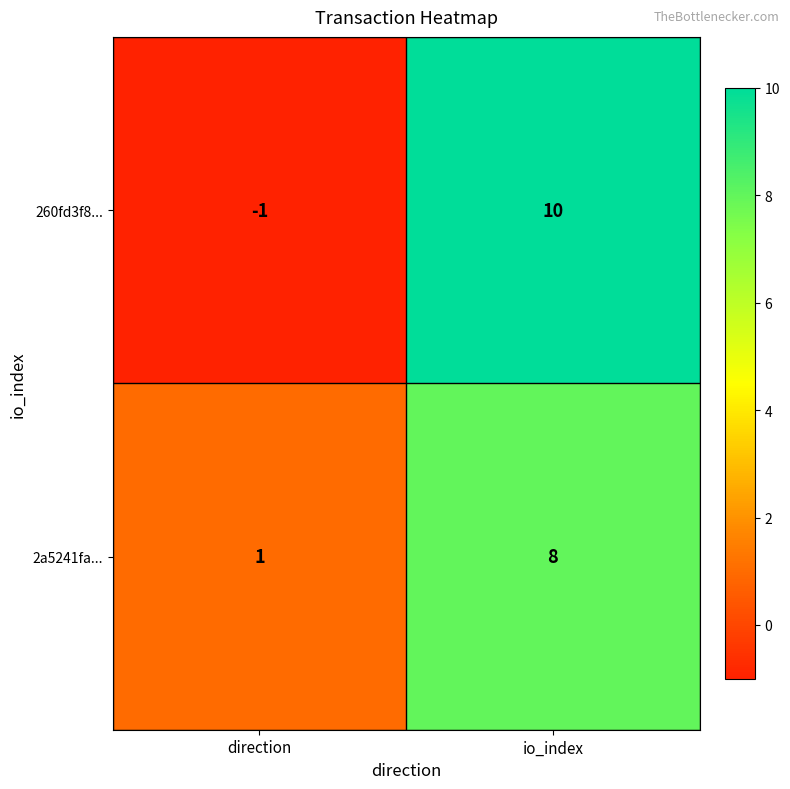

Reading left to right, transcribe all the data shown in this chart.

260fd3f8...: -1	10
2a5241fa...: 1	8